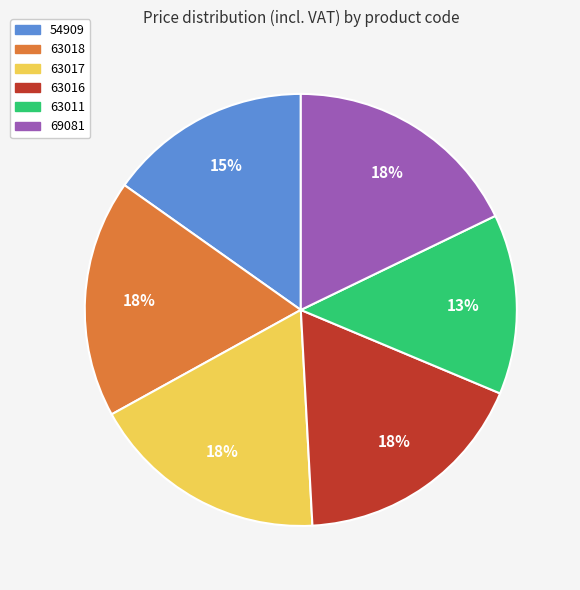

Which slice is the smallest?

63011